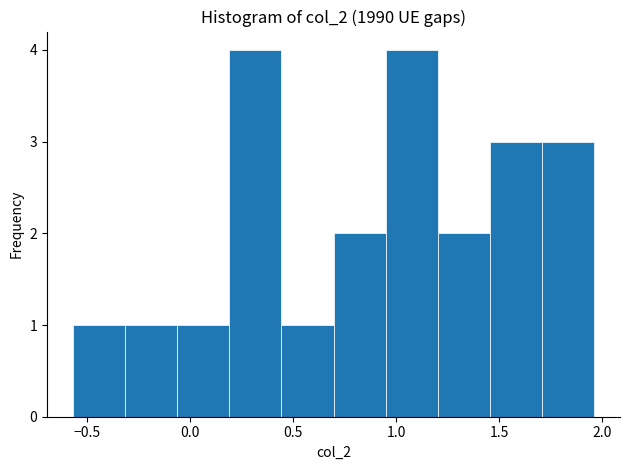

What is the height of the bar covering 0.20 to 0.45 on the x-axis? Neither the bar edges nor the heights are printed on the chart, so give them approximately, as read against the axes.

4